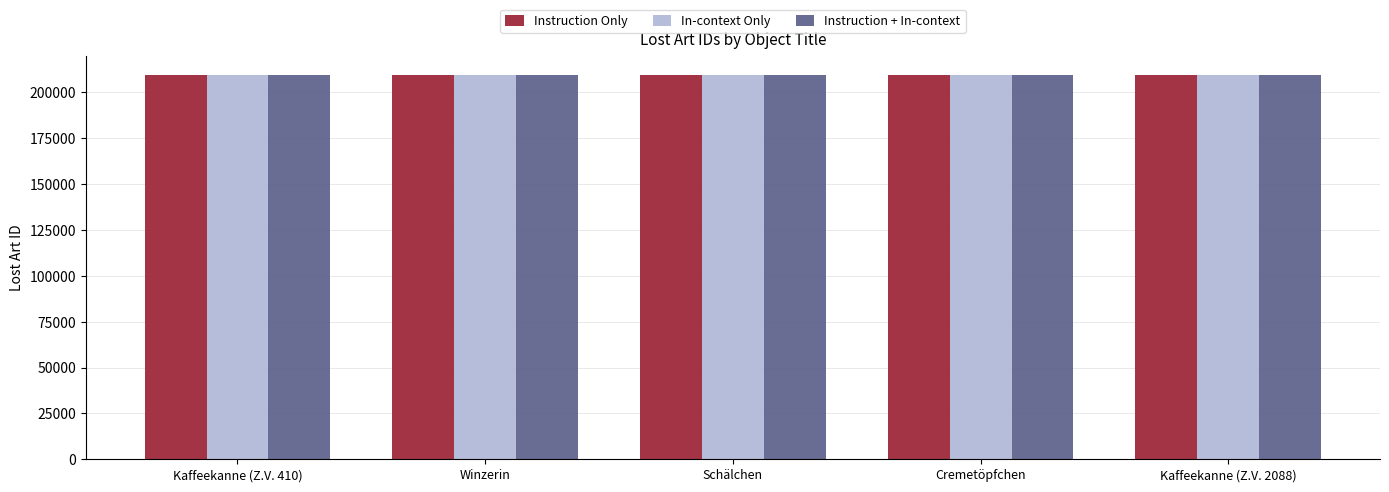

What is the difference between the Instruction Only values at Cremetöpfchen and Winzerin?

3